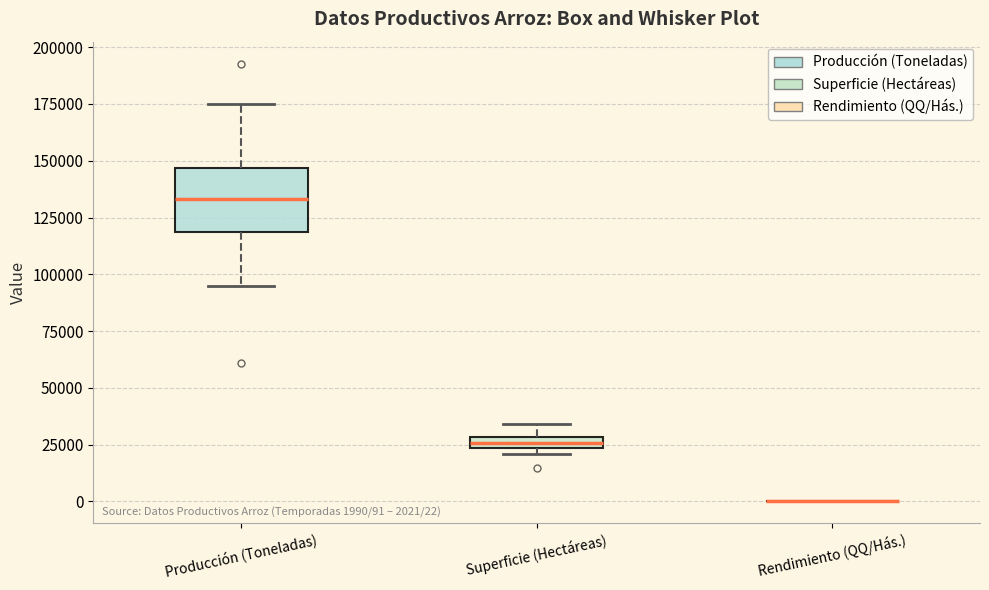

Which box is the tallest, from its lower edge to its upper edge?

Producción (Toneladas)